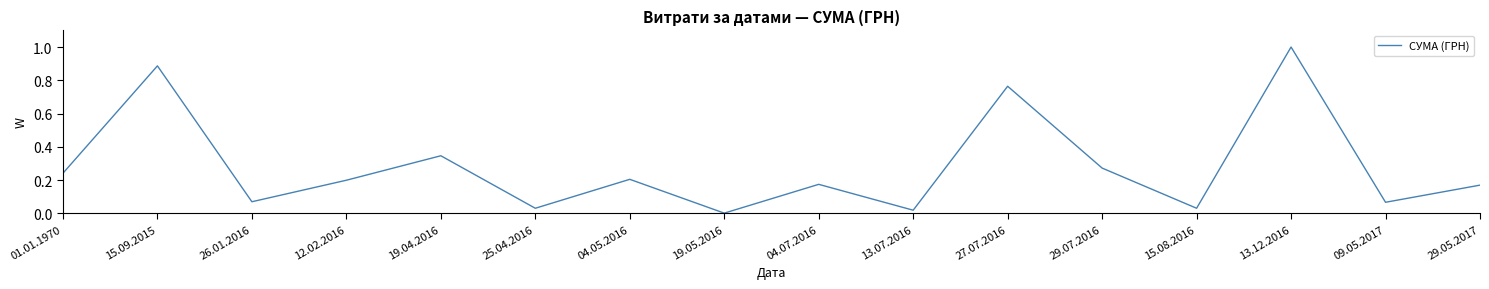

What is the difference between the maximum and minimum values?

1.0